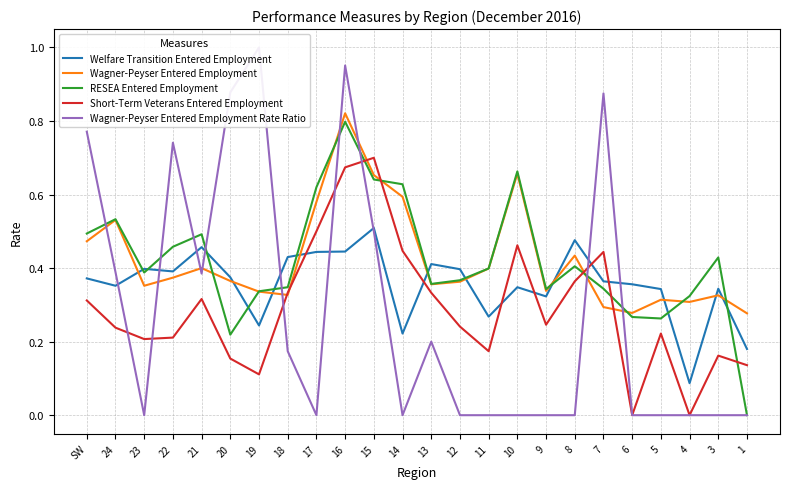

The value of Wagner-Peyser Entered Employment at 7 is 0.3. True or false?

True